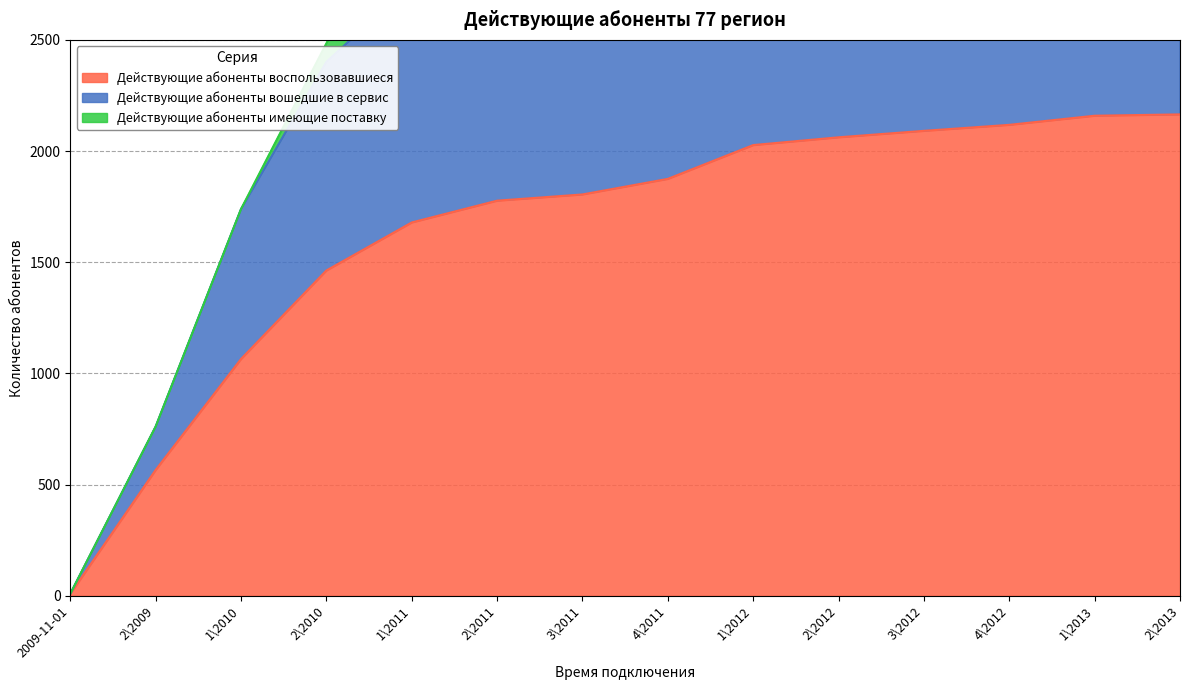

The value of Действующие абоненты воспользовавшиеся at 4\2012 is 2758. True or false?

False